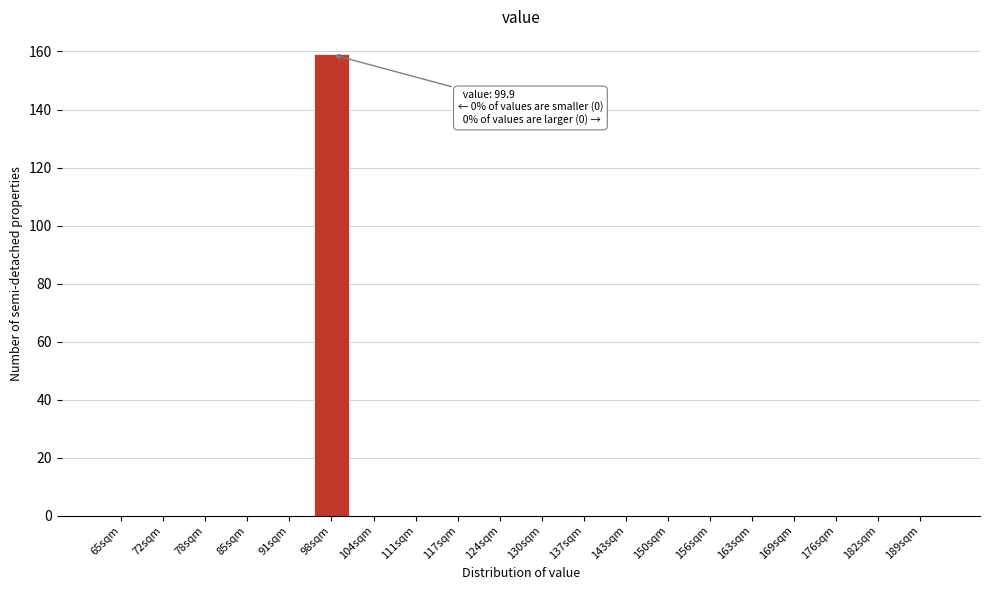

Reading left to right, what are all the values shown in this chart?

65sqm=0	72sqm=0	78sqm=0	85sqm=0	91sqm=0	98sqm=159	104sqm=0	111sqm=0	117sqm=0	124sqm=0	130sqm=0	137sqm=0	143sqm=0	150sqm=0	156sqm=0	163sqm=0	169sqm=0	176sqm=0	182sqm=0	189sqm=0